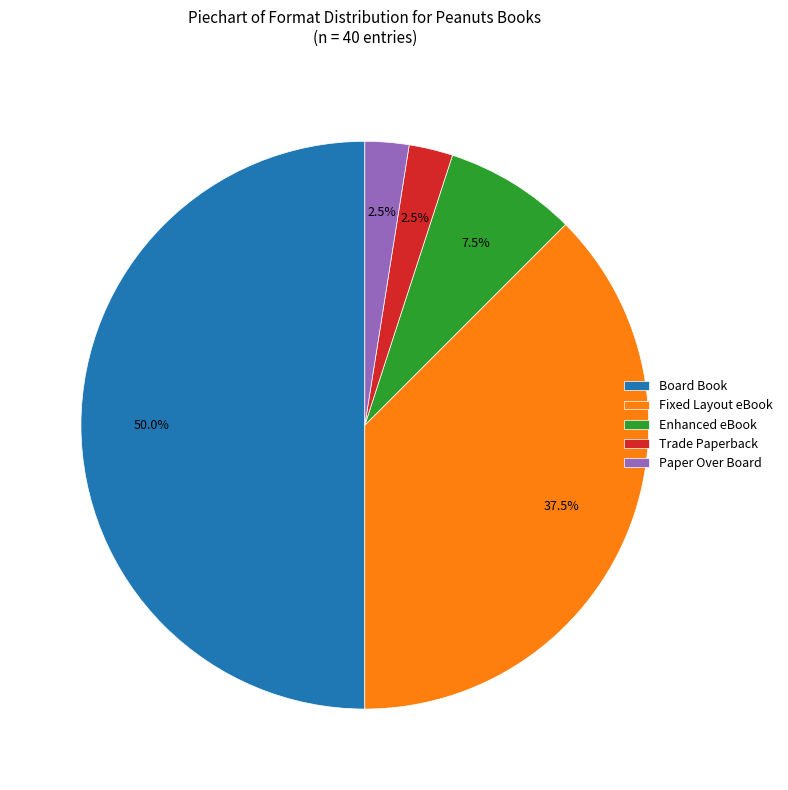

Which has a higher value, Trade Paperback or Board Book?

Board Book